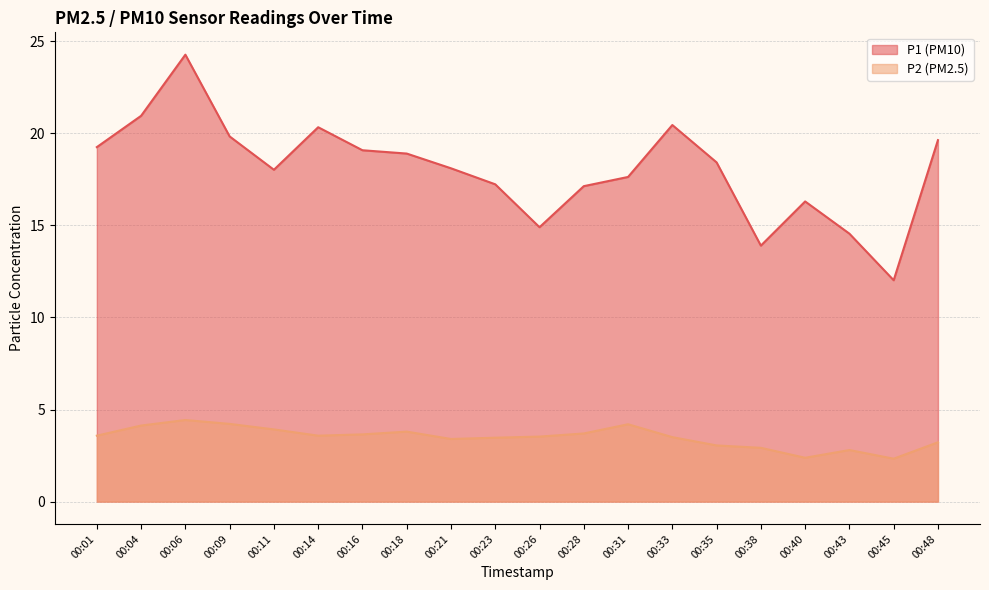

At which label does P2 first exceed 3?

00:01